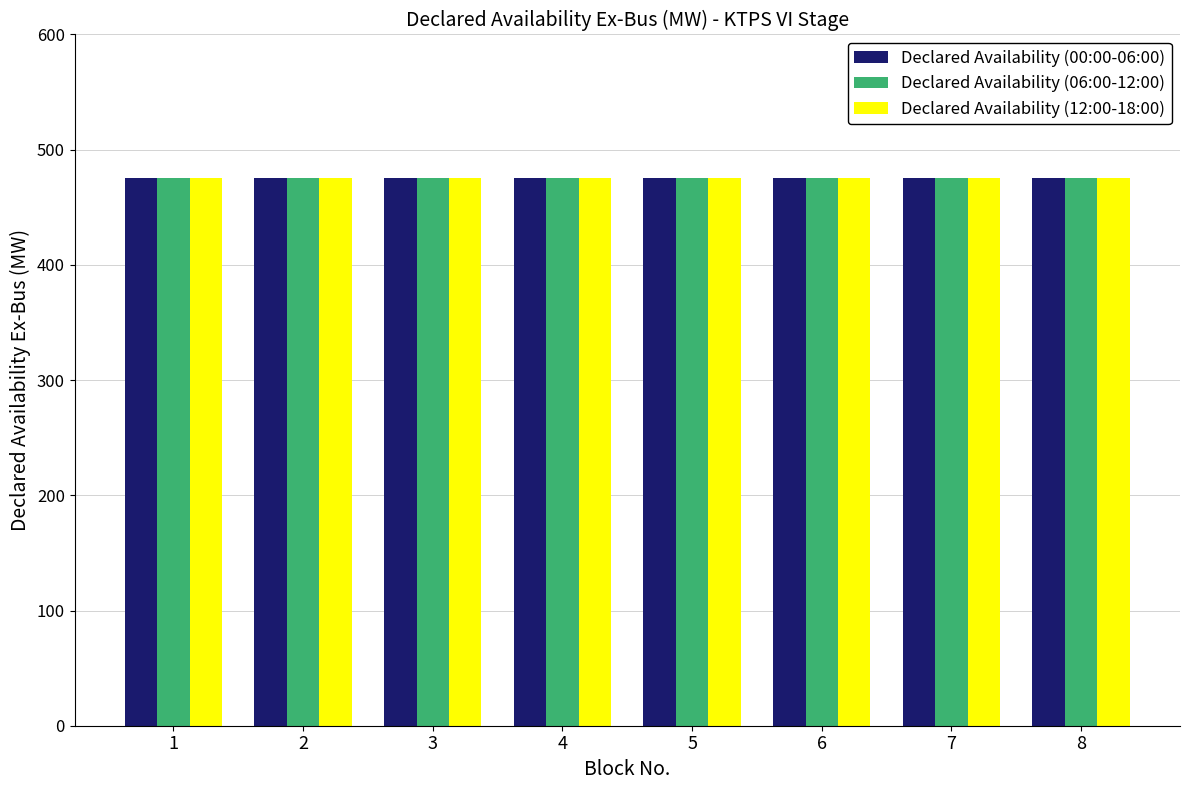

Which category has the lowest value in the Declared Availability (12:00-18:00) series?

1